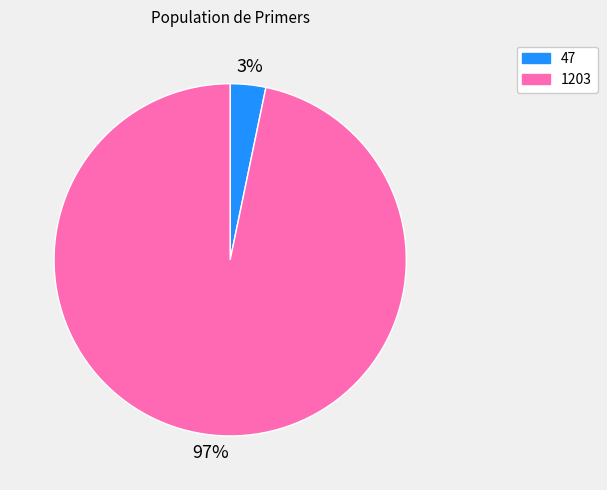

To the nearest percent, what is the combined percentage of 47 and 1203?

100%